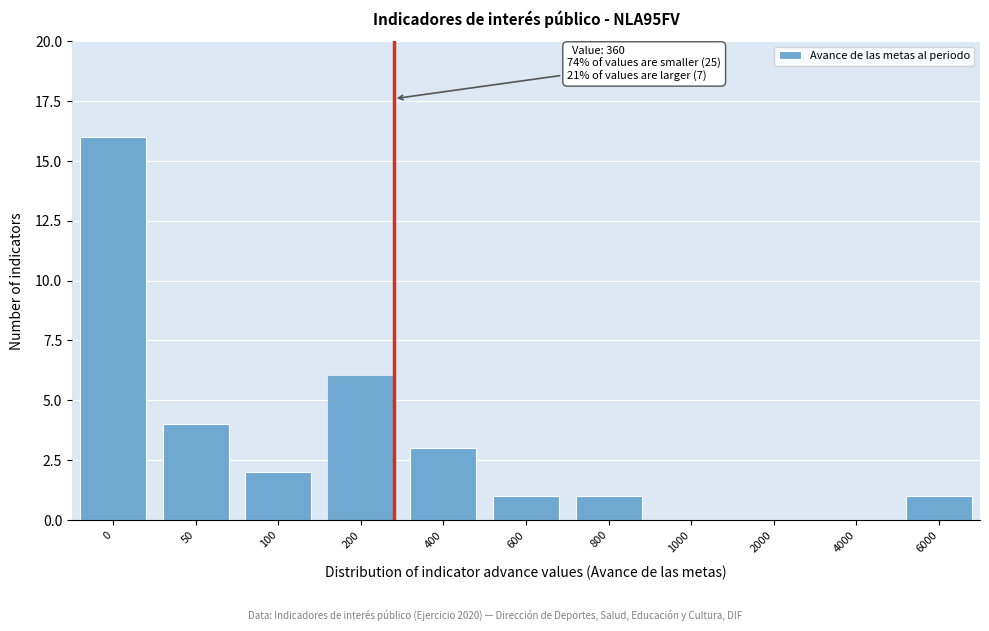

Reading right to left, list all the values displayed in this chart.

6000=1	4000=0	2000=0	1000=0	800=1	600=1	400=3	200=6	100=2	50=4	0=16